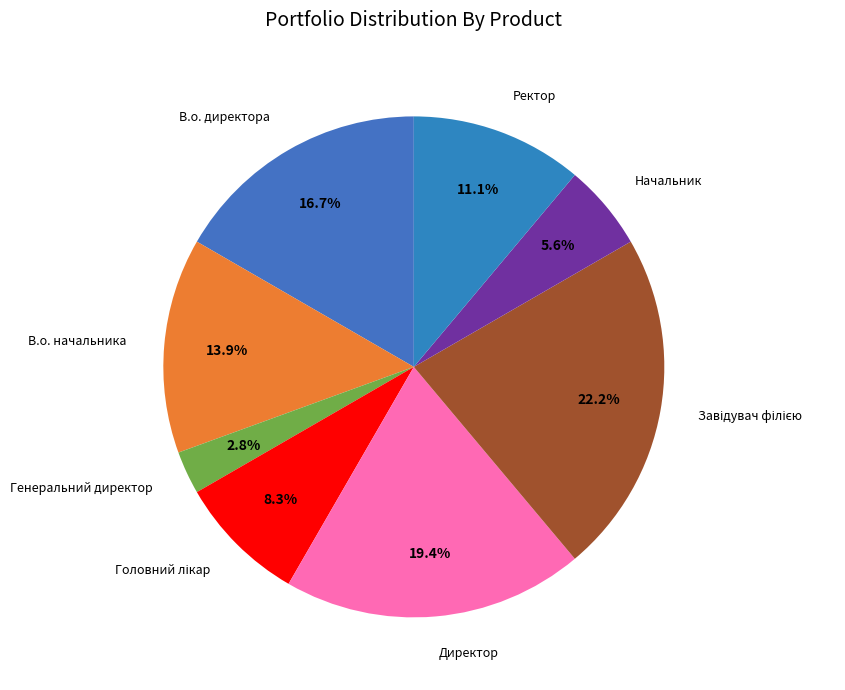

How many segments does this pie chart have?

8